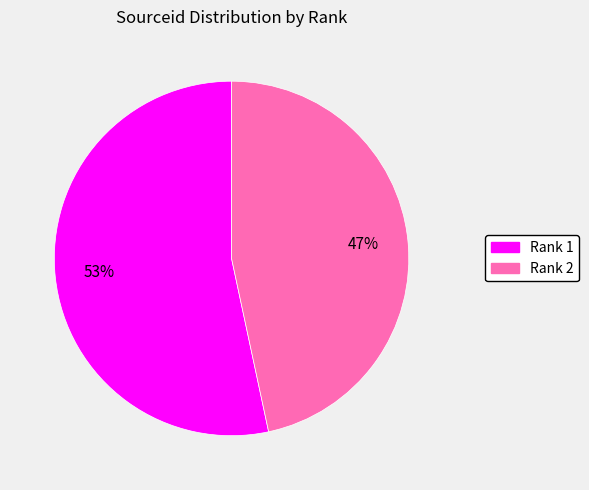

To the nearest percent, what is the average slice percentage?

50%